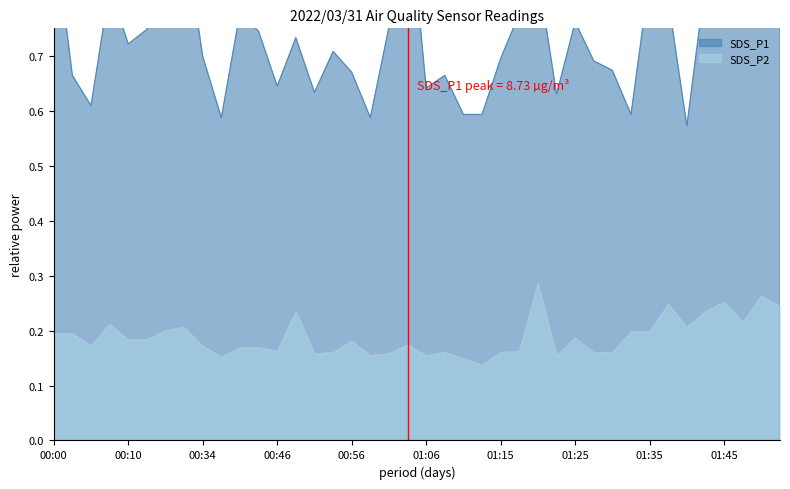

True or false: SDS_P1 has a value of 1.1 at 00:53.

False